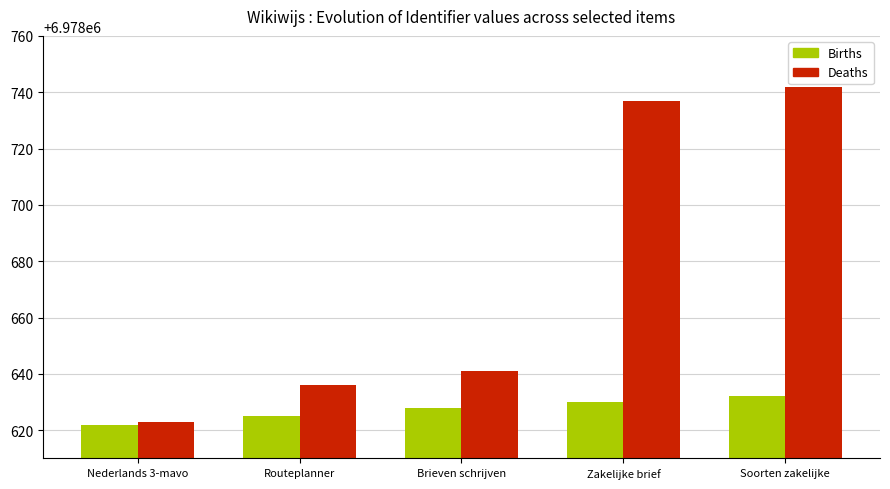

How many bars are there in each group?

2